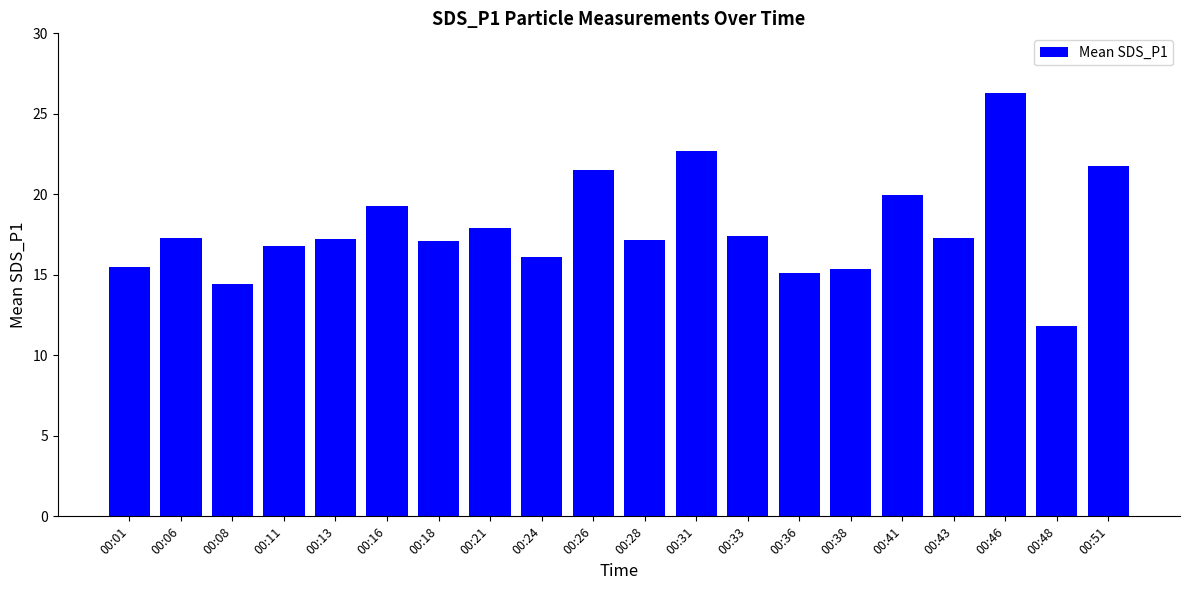

What is the difference between the maximum and second lowest values?

11.9